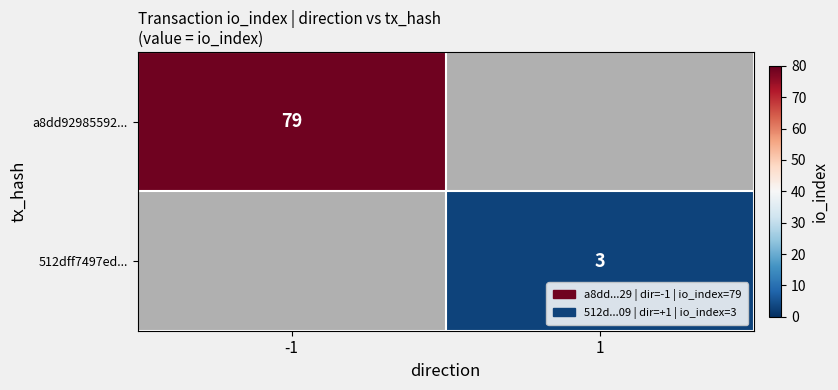

At which category does the chart reach its peak across all series?

-1